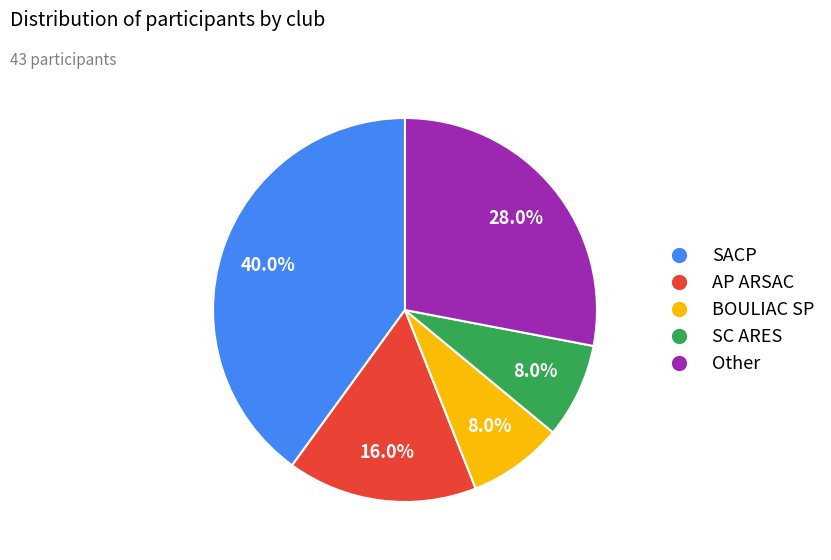

To the nearest percent, what portion does SC ARES represent?

8%